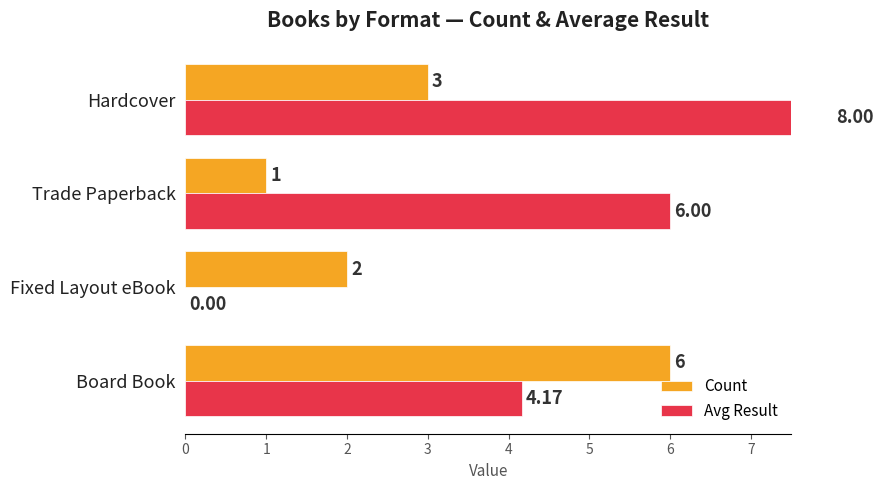

How many groups of bars are there?

4